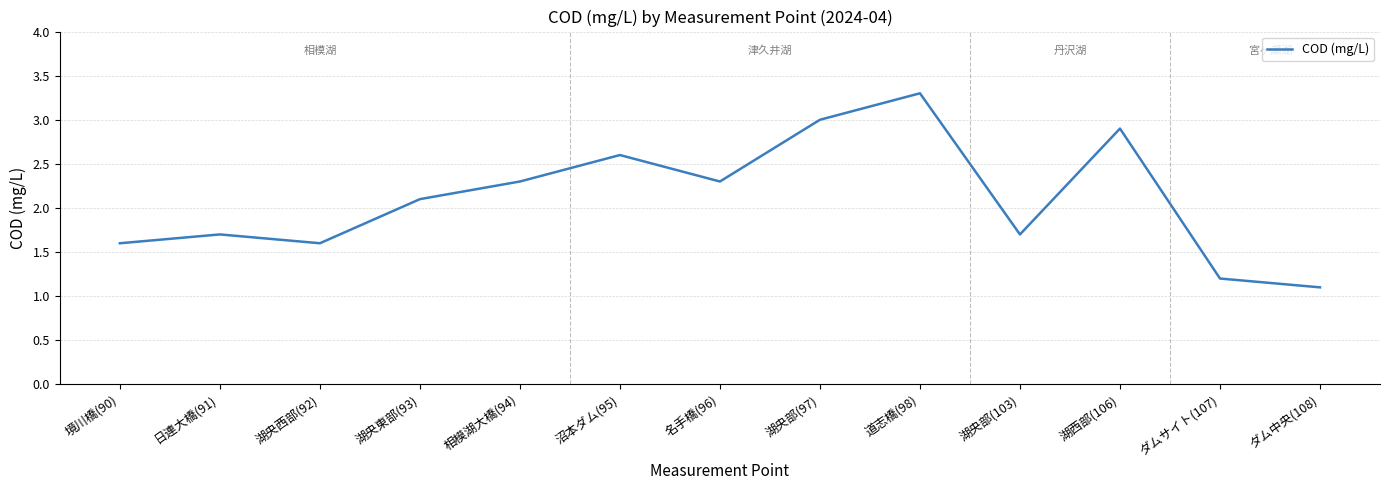

Where does the data first go above 2?

湖央東部(93)